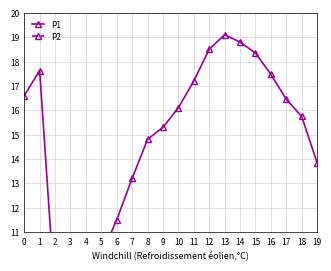

How many data points in P2 are less than 4?

8